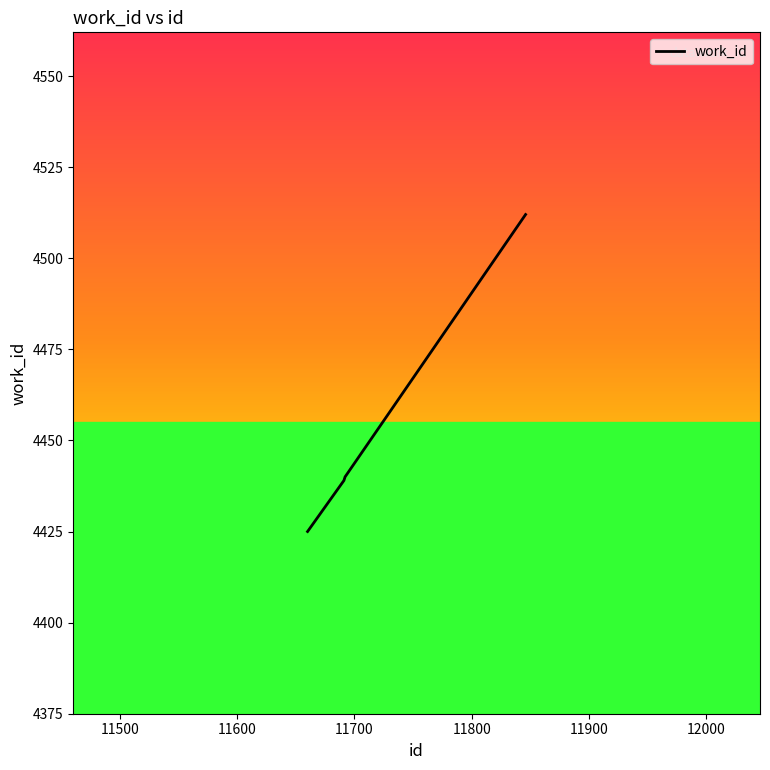

Does the chart display data point markers on the line(s)?

No